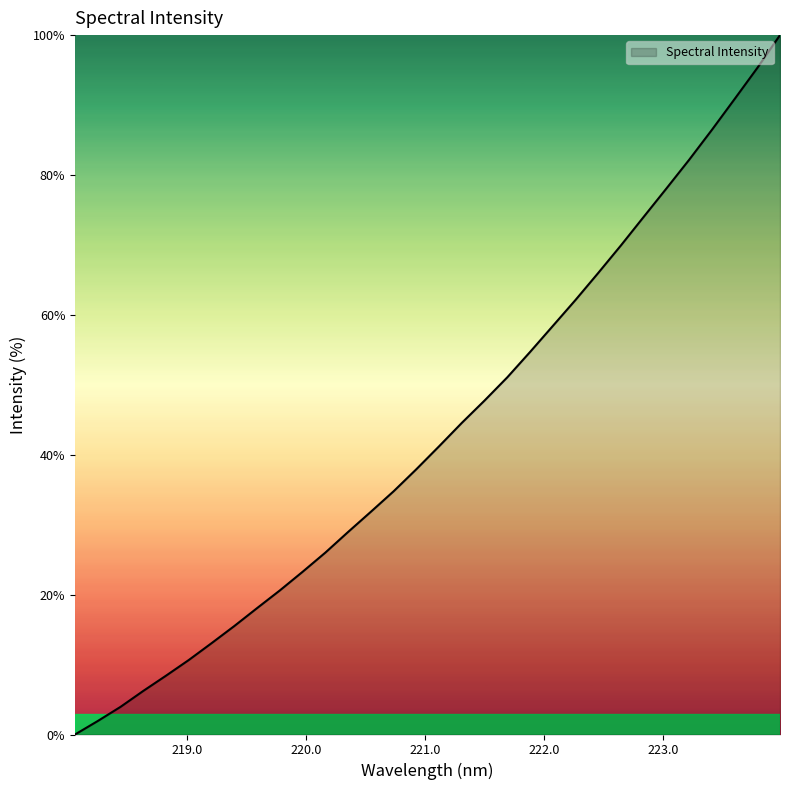

What is the maximum value shown in the chart?

100.0